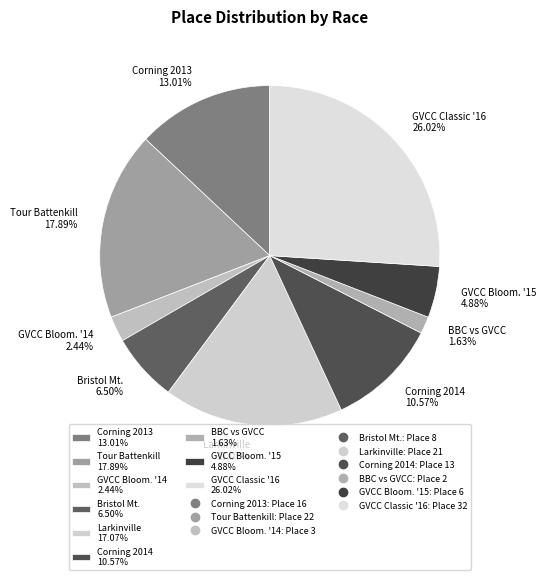

Does any single category account for the majority?

No